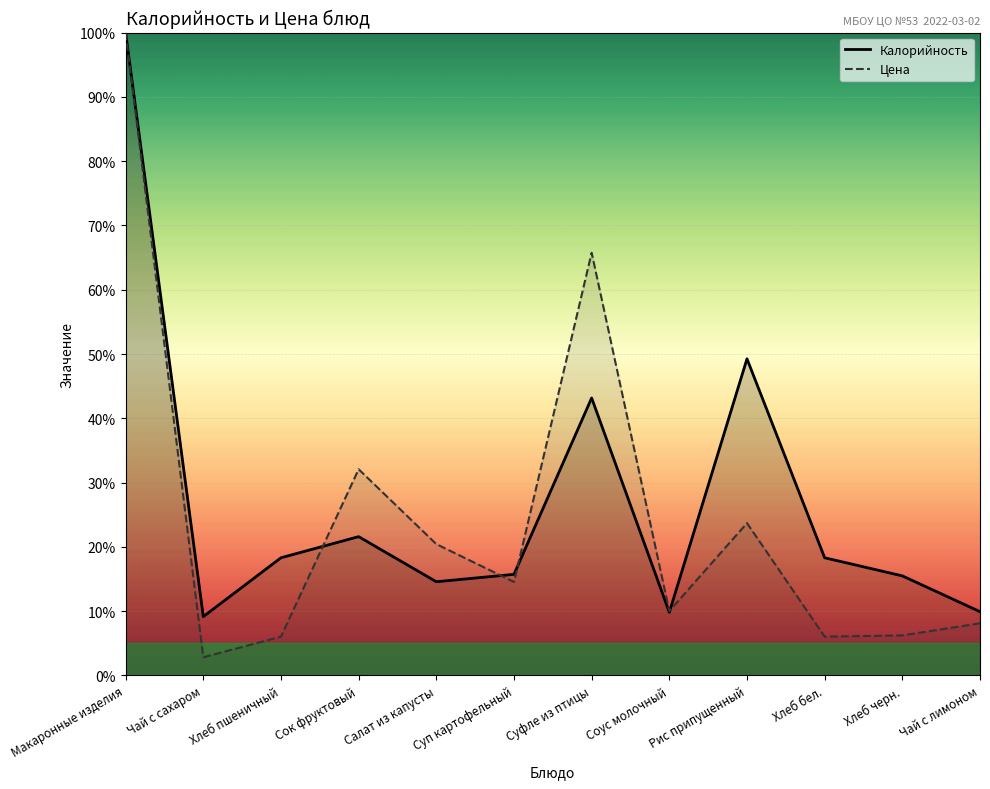

True or false: Цена has more than 1 points higher than both neighbors.

True